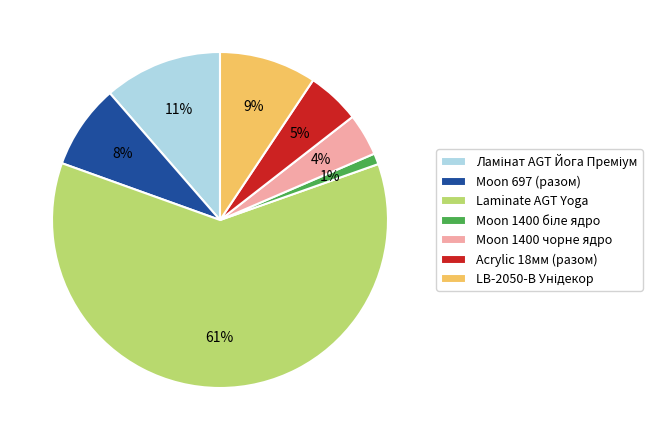

Which slice is the largest?

Laminate AGT Yoga